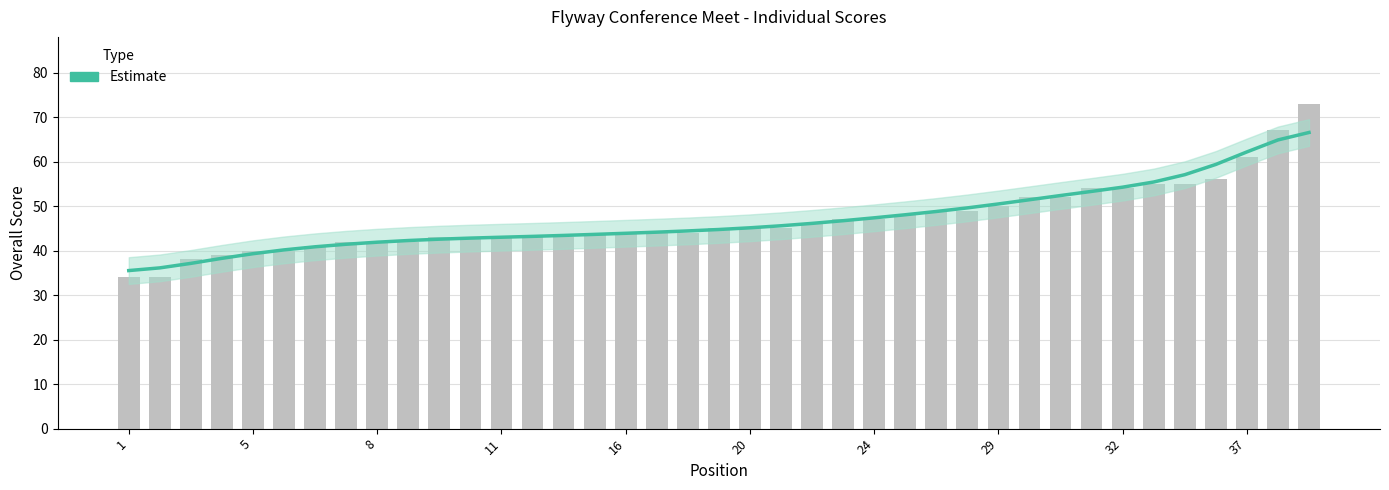

What is the difference between the maximum and minimum values?

31.0